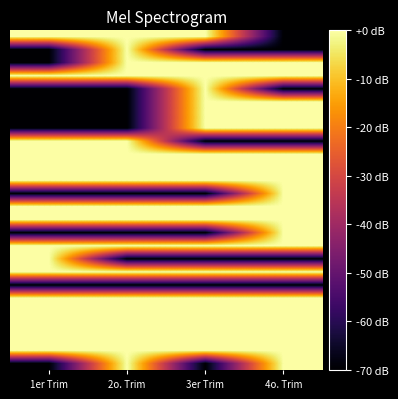

What is the smallest value displayed?

-70